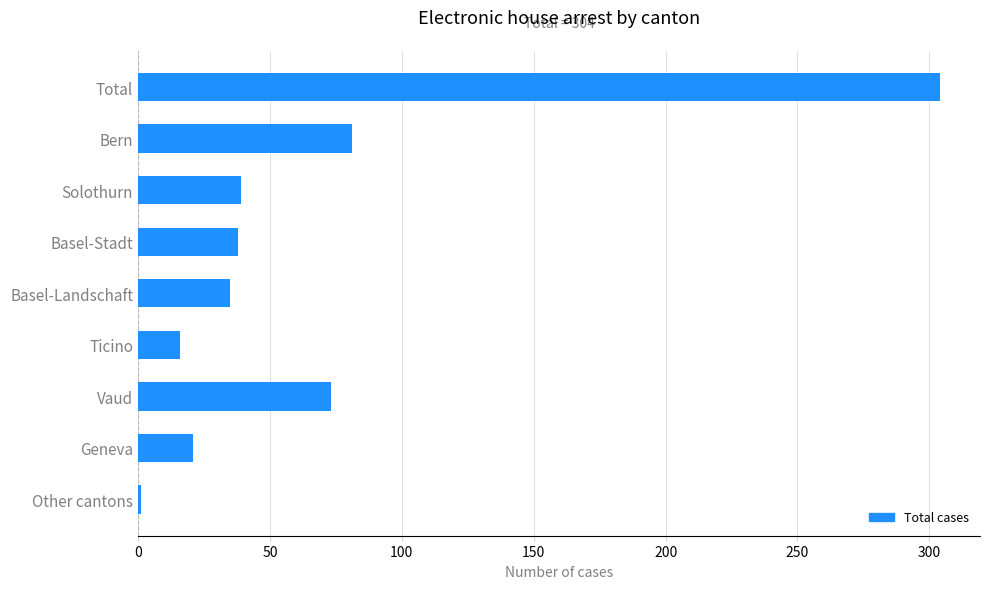

What is the ratio of the value at Total to the value at Basel-Landschaft?

8.7